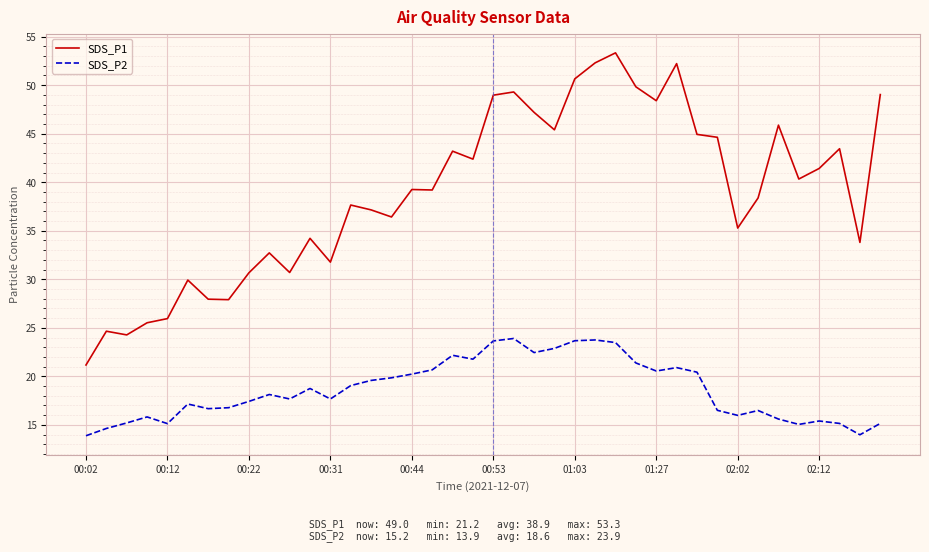

List the series in order of their overall mean, highest first.

SDS_P1, SDS_P2